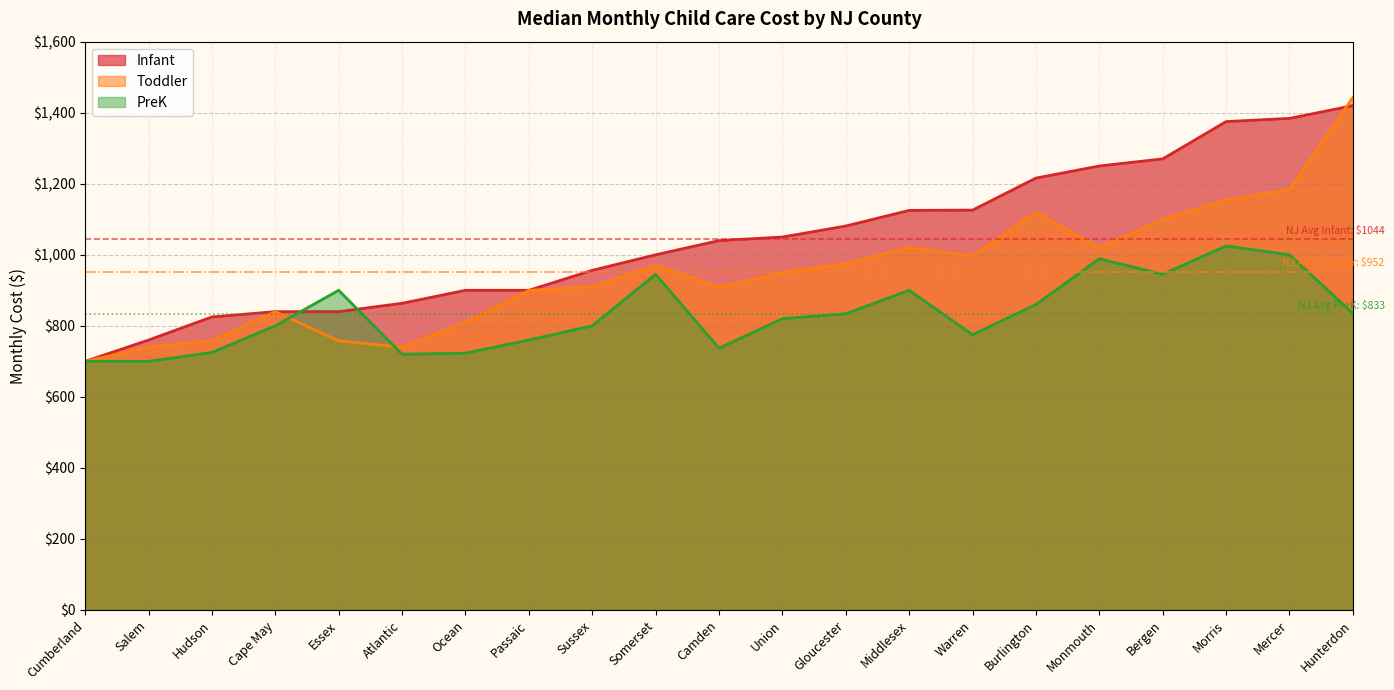

Reading left to right, extract all data points from this chart.

Infant: 700.0	760.0	825.0	840.0	840.0	863.5	900.0	900.0	956.2	1000.0	1040.0	1050.0	1081.0	1125.0	1125.8	1216.0	1250.0	1270.0	1375.0	1384.0	1420.0
Toddler: 700.0	740.0	757.8	840.0	757.8	740.0	810.0	900.0	910.0	970.0	909.0	950.0	975.0	1020.0	996.0	1120.0	1020.0	1100.0	1154.0	1184.0	1443.0
PreK: 700.0	700.0	725.0	800.0	900.0	720.0	723.0	760.0	800.0	945.0	737.0	820.0	834.0	900.0	775.0	860.0	989.0	945.0	1025.0	1000.0	835.0